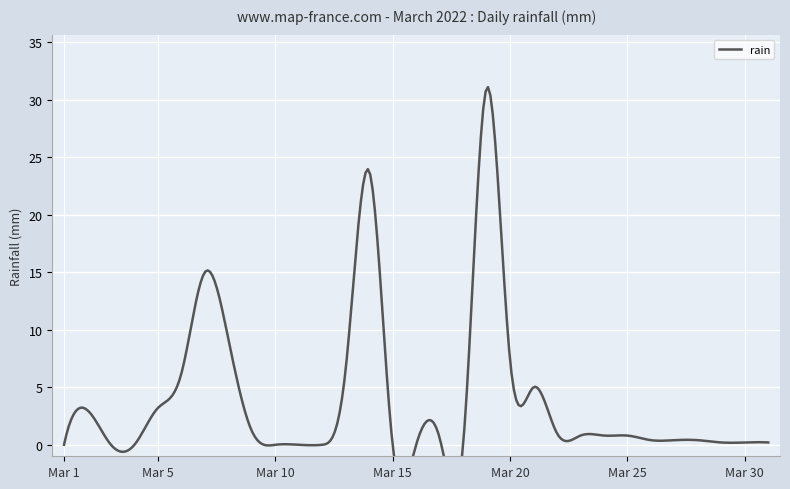

Rank the categories by value from highest to lowest.

2022-03-19, 2022-03-14, 2022-03-07, 2022-03-08, 2022-03-20, 2022-03-13, 2022-03-06, 2022-03-21, 2022-03-05, 2022-03-02, 2022-03-09, 2022-03-22, 2022-03-23, 2022-03-24, 2022-03-25, 2022-03-17, 2022-03-26, 2022-03-27, 2022-03-28, 2022-03-29, 2022-03-30, 2022-03-31, 2022-03-01, 2022-03-03, 2022-03-04, 2022-03-10, 2022-03-11, 2022-03-12, 2022-03-15, 2022-03-16, 2022-03-18